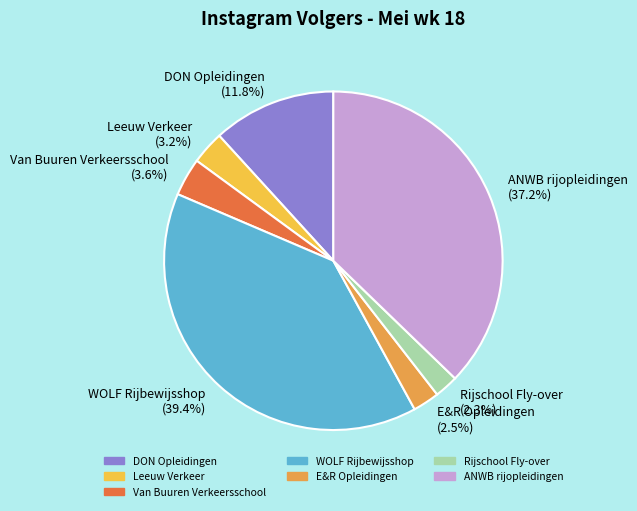

Do Leeuw Verkeer (3.2%) and E&R Opleidingen (2.5%) together represent more than half of the pie?

No